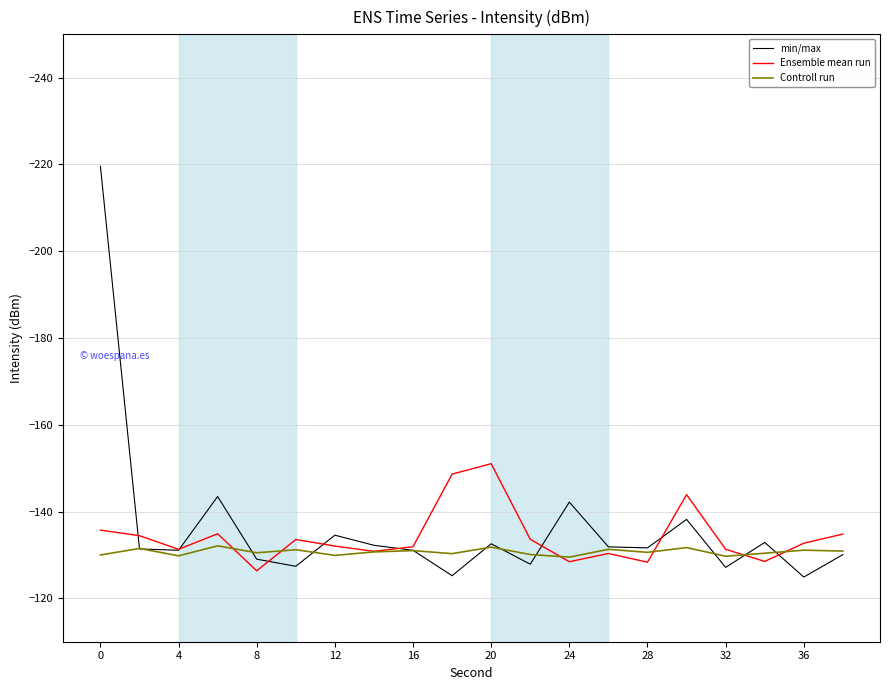

True or false: Ensemble mean run and Controll run intersect in this chart.

True